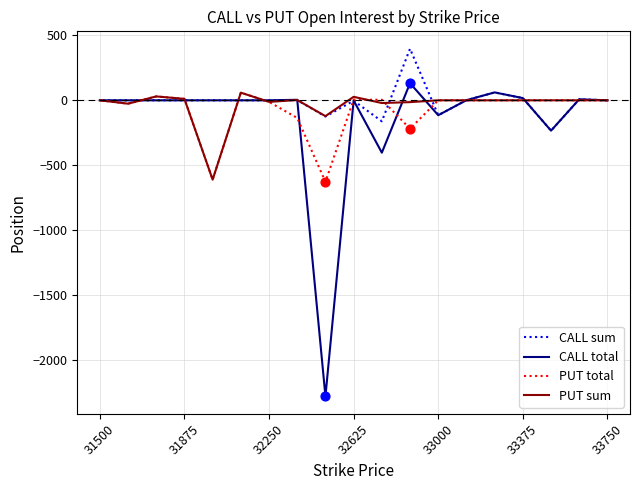

At how many categories does at least one series exceed -2127?

19